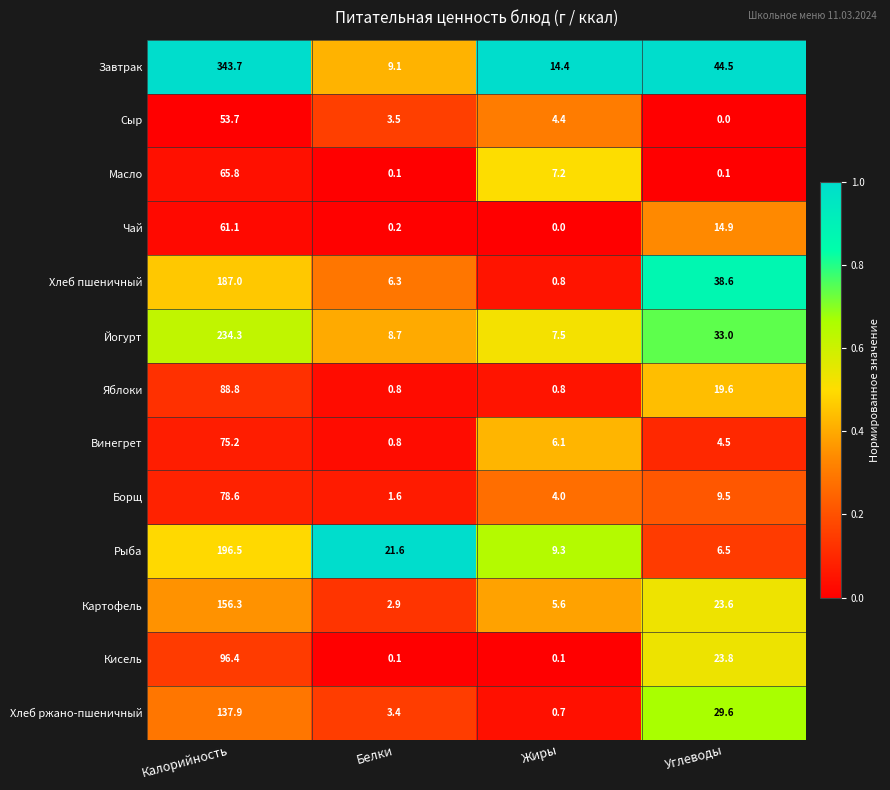

At how many categories does at least one series exceed 0?

4